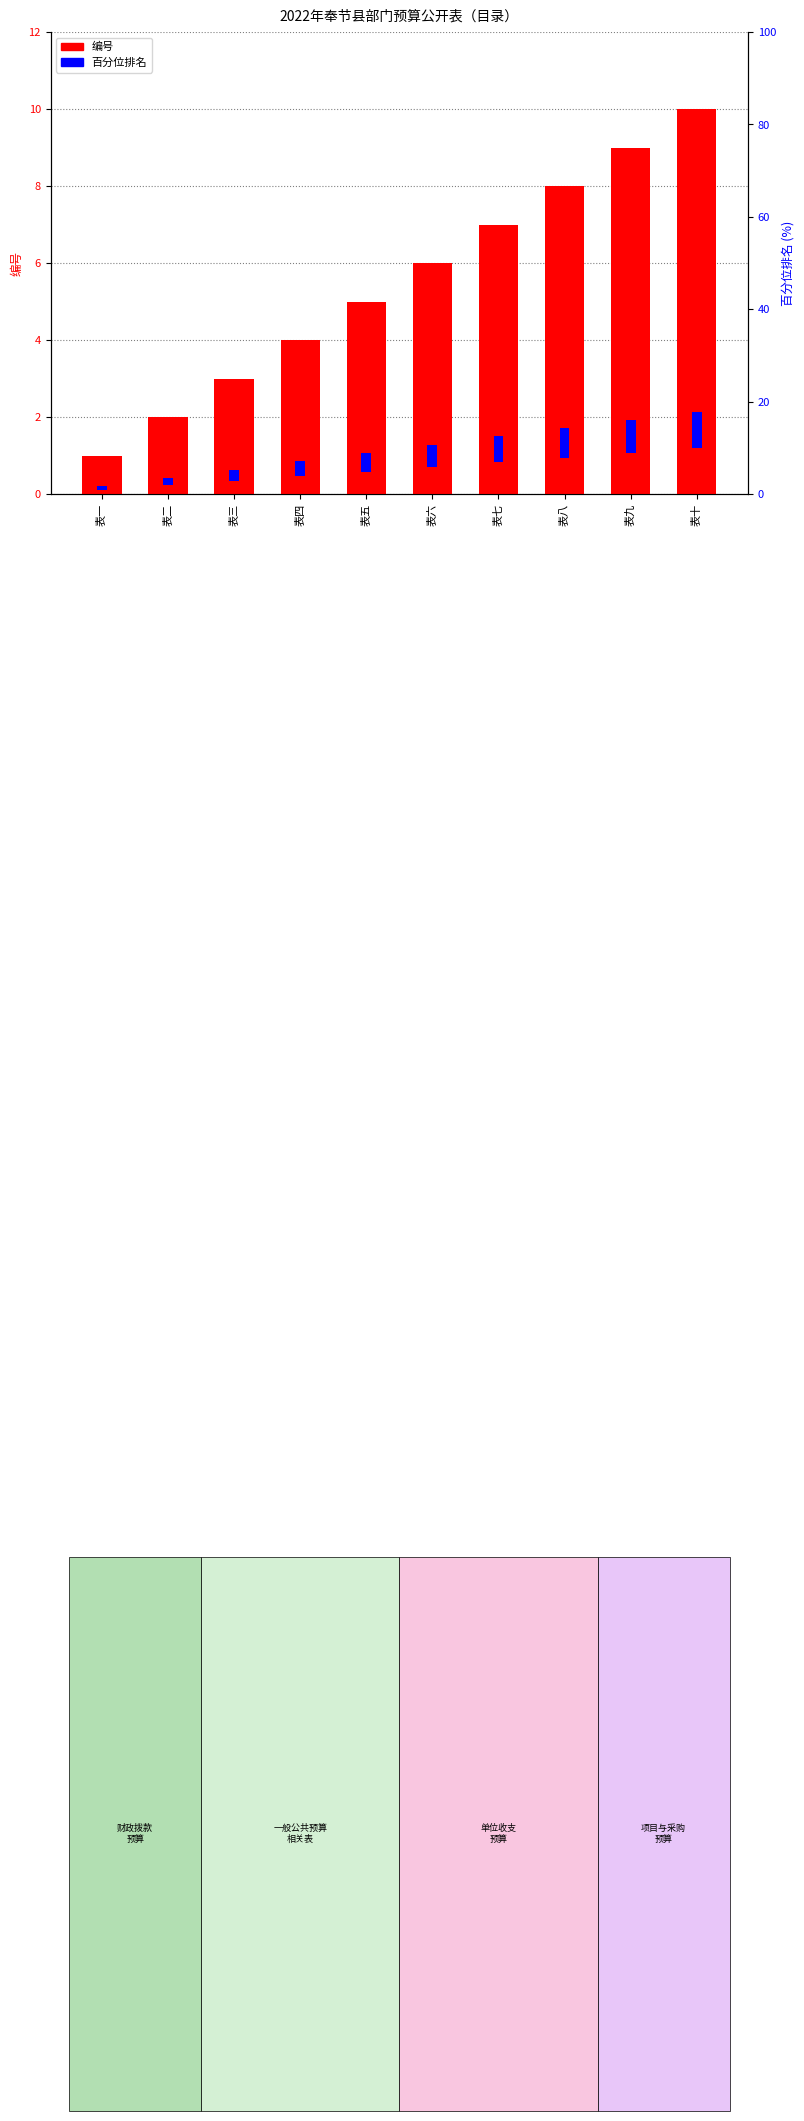

What is the total value across all series at 表八?

14.4